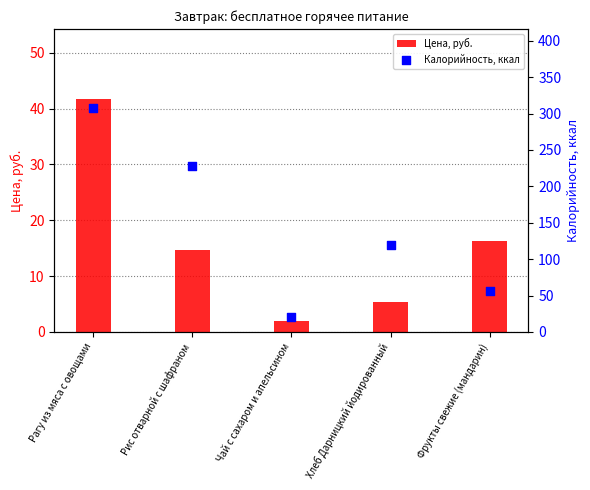

At how many categories does at least one series exceed 148?

2